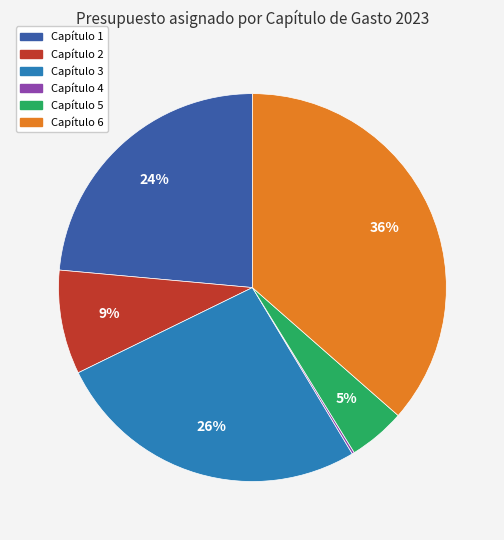

To the nearest percent, what is the difference between the largest and smallest slice percentages?

36%